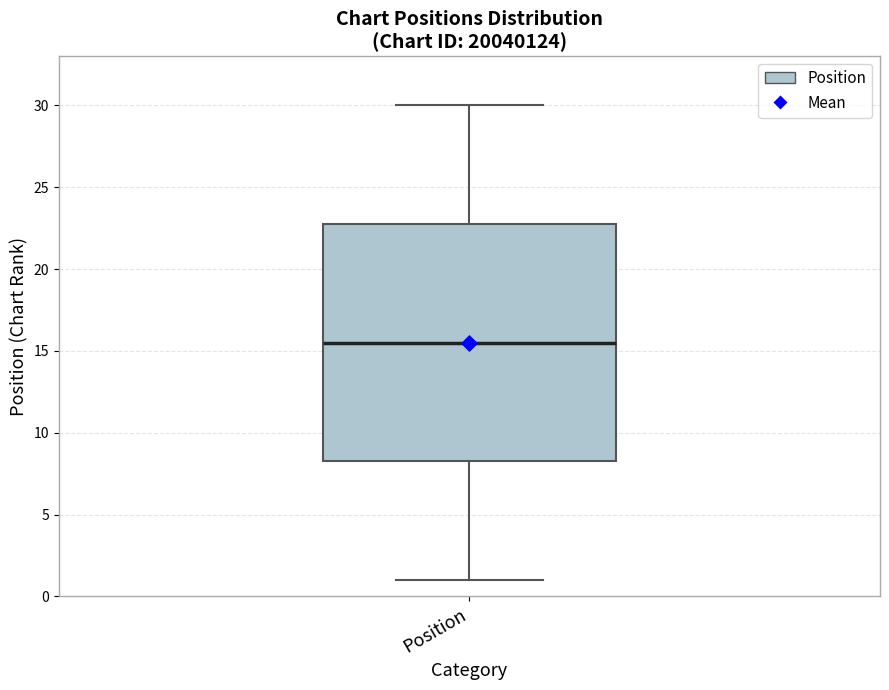

Read this box plot against the y-axis: the position of the median line, the range covered by the box, and the ends of both whiskers. The values are not printed on the chart, so give them approximately, as read against the axis.

median 15.5, box 8.5 to 23.0, whiskers 1.0 to 30.0